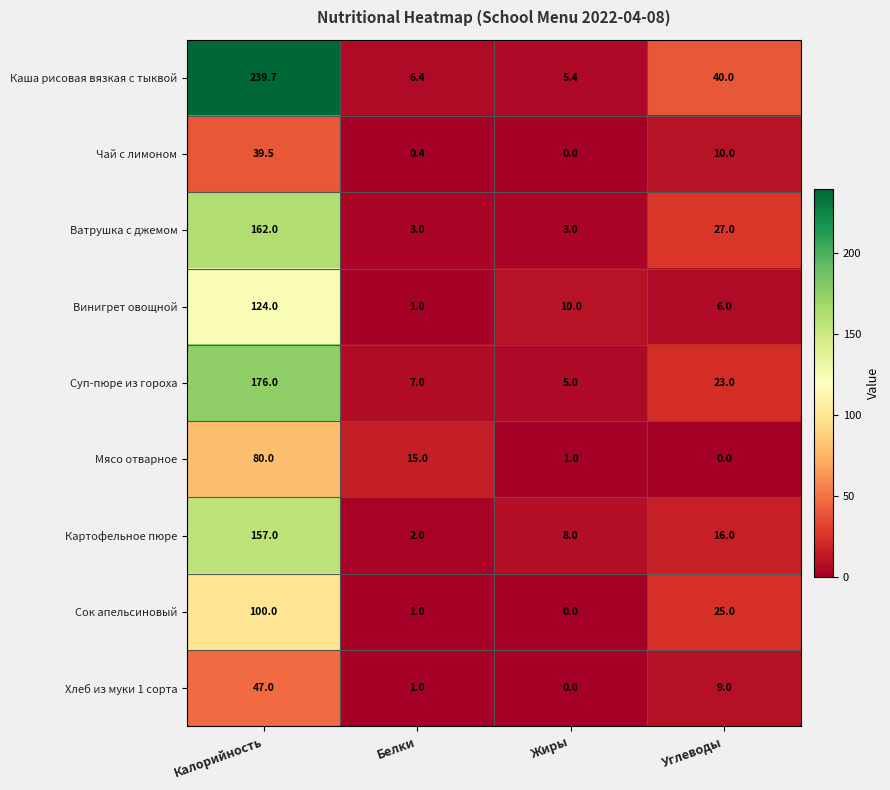

What is the difference between the maximum and second lowest values in the Чай с лимоном series?

39.1